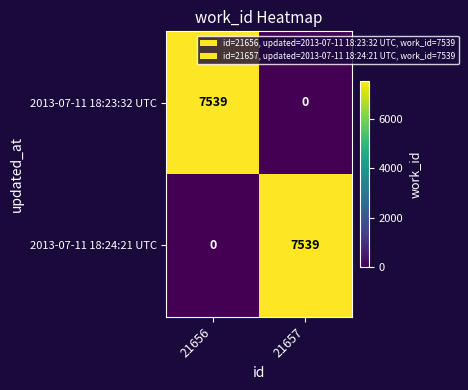

Reading left to right, list all the values displayed in this chart.

2013-07-11 18:23:32 UTC: 21656=7539	21657=0
2013-07-11 18:24:21 UTC: 21656=0	21657=7539